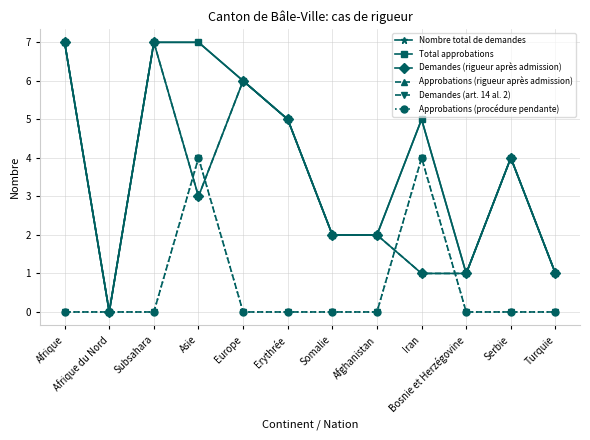

Is this an area chart (filled region under the line)?

No